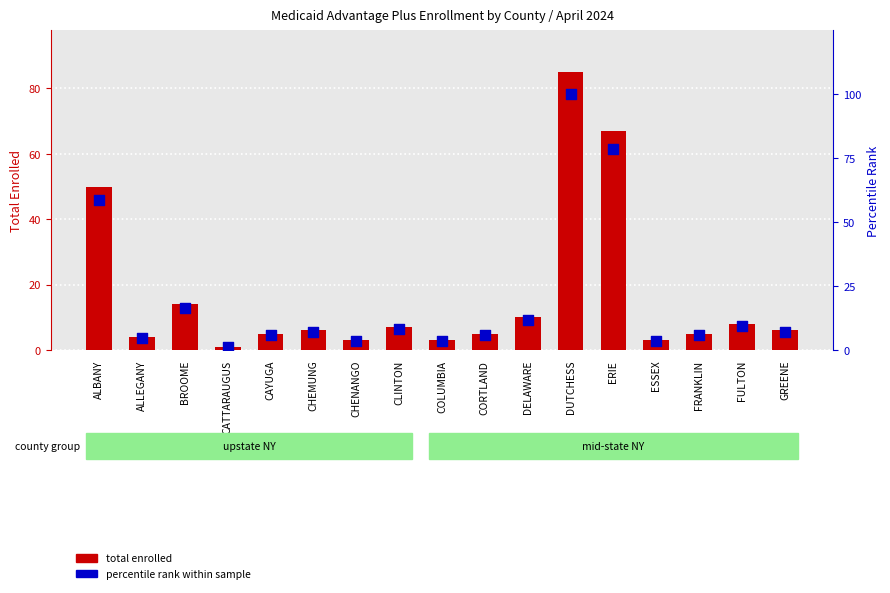

What is the total value across all series at CHENANGO?

6.5